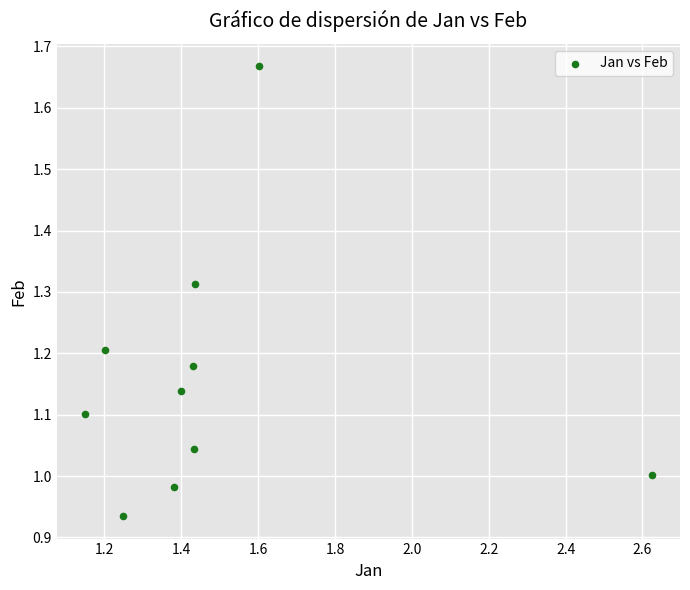

What is the average X value?

1.5